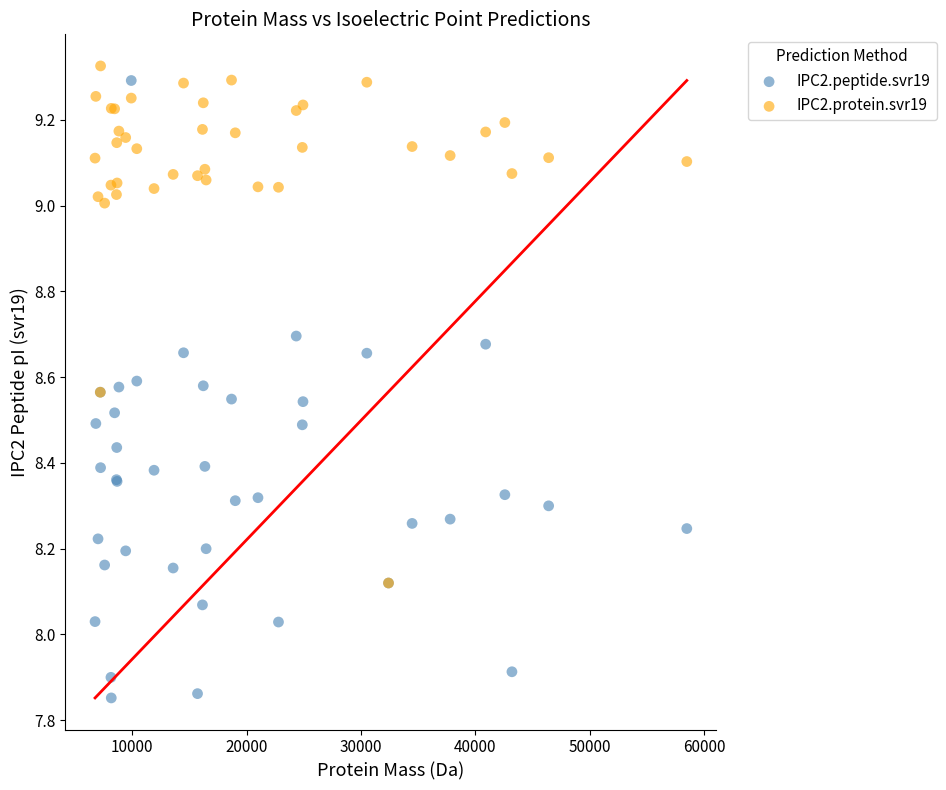

Which series reaches the maximum Y coordinate?

IPC2.protein.svr19